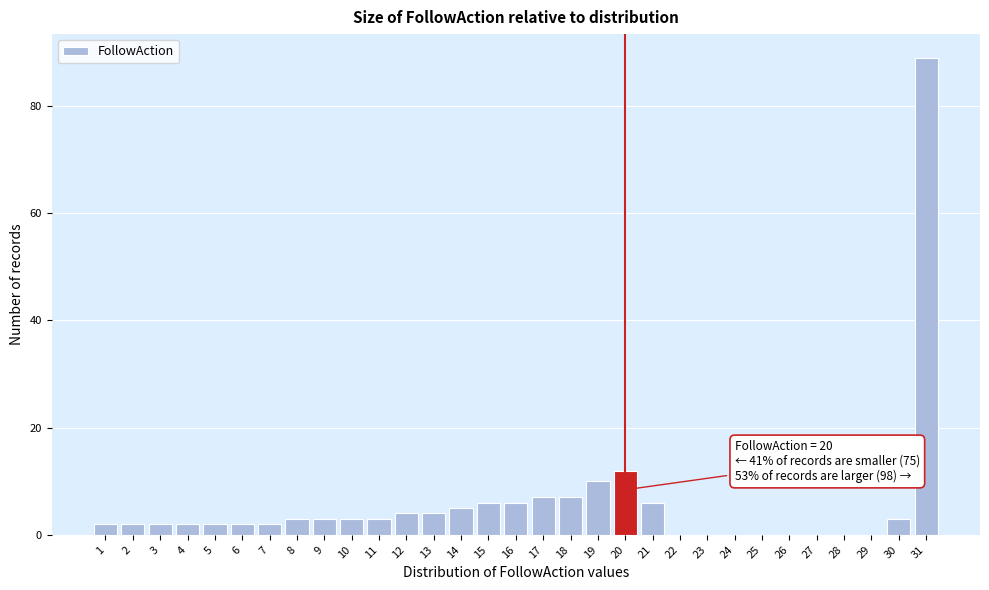

Which range on the x-axis has the tallest bar?

30.5 to 31.5